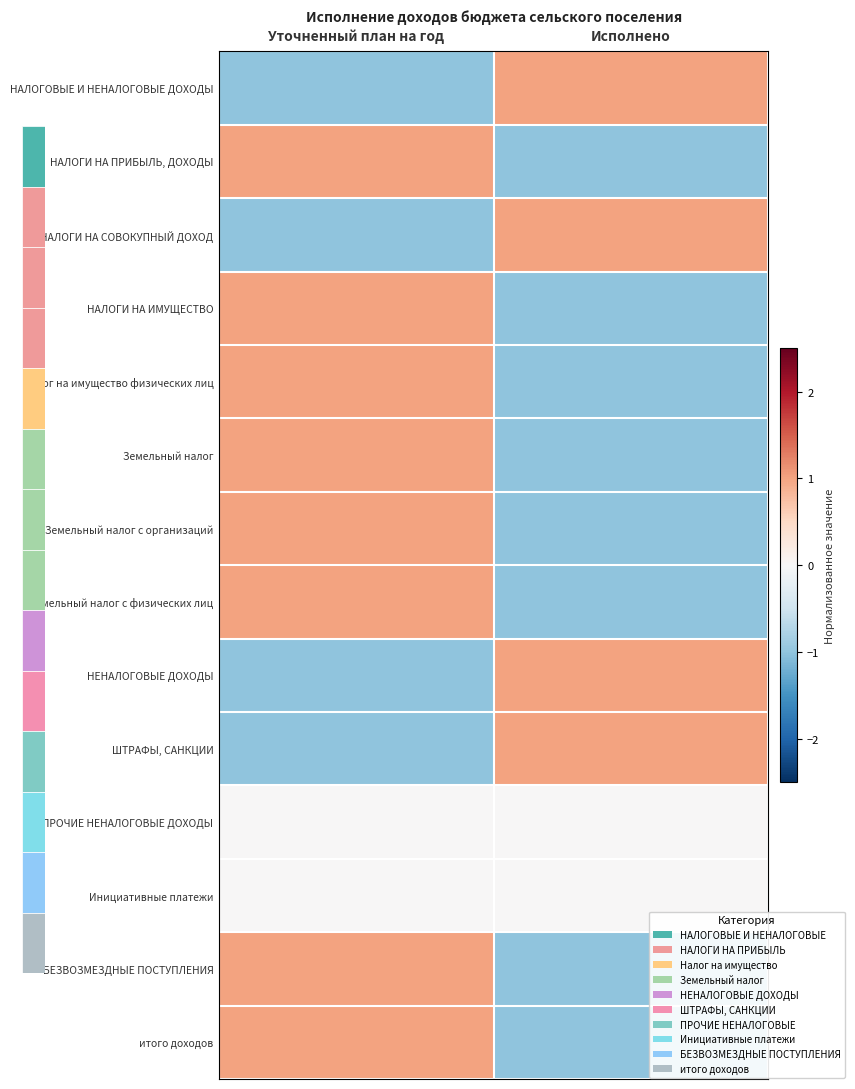

Which series changed the most between Уточненный план на год and Исполнено?

НАЛОГОВЫЕ И НЕНАЛОГОВЫЕ ДОХОДЫ